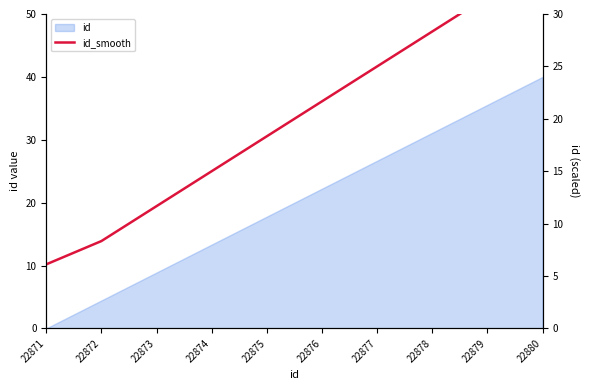

What is the value of the 4th point from the left?

15.0